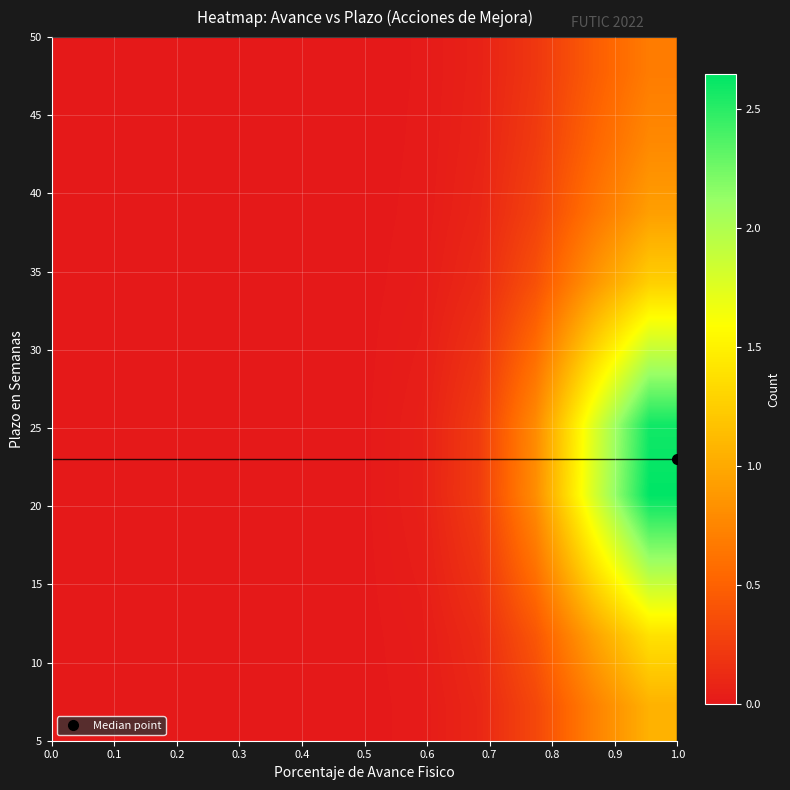

At how many categories does at least one series exceed 2?

1